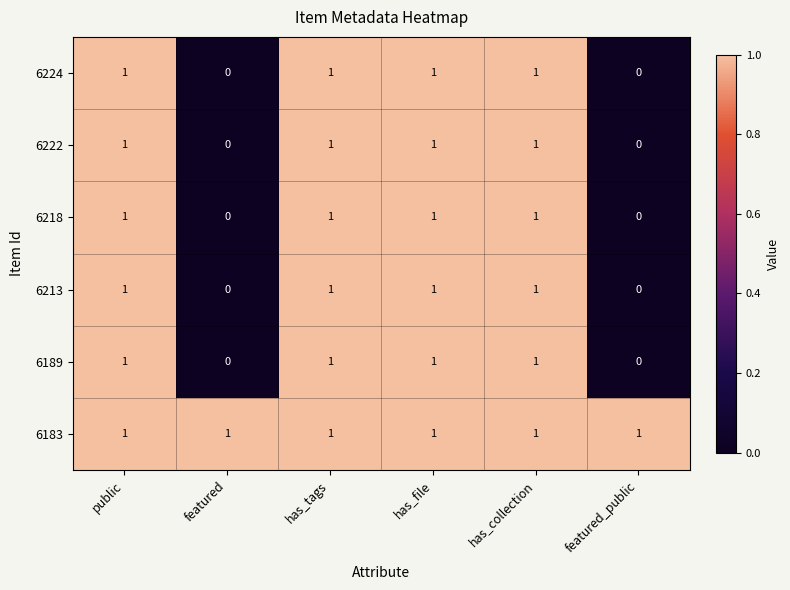

Count the number of data series in this chart.

6